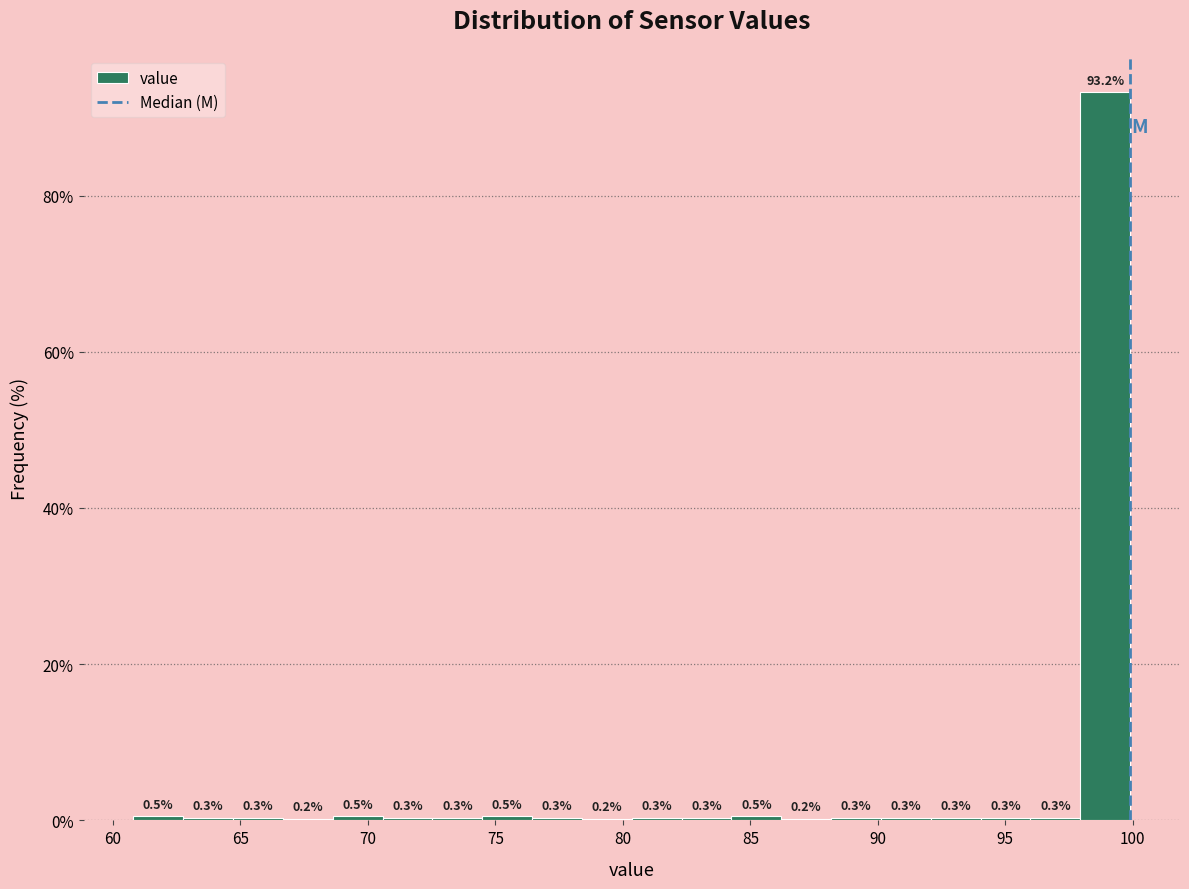

Read against the x-axis, roughly where is the centre of the tallest bar?

99.0